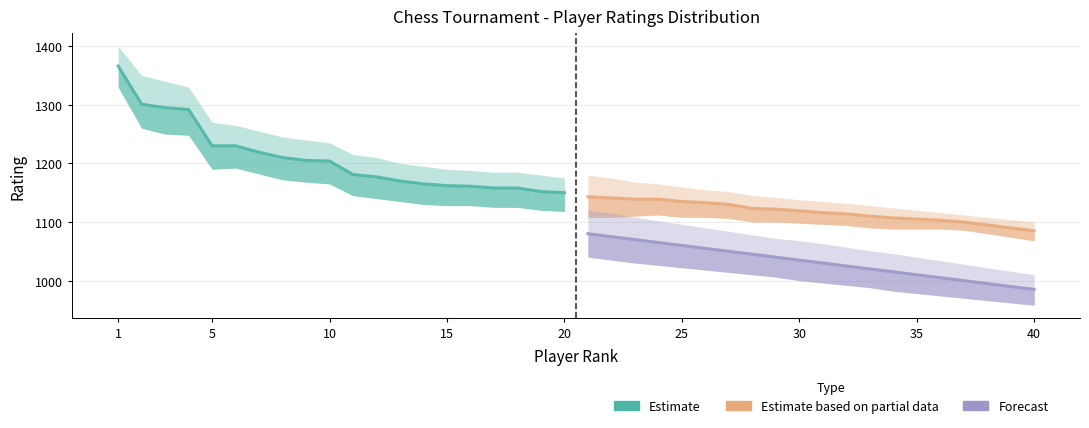

At 1, list the series in order from largest to smallest.

Estimate, Estimate based on partial data, Forecast